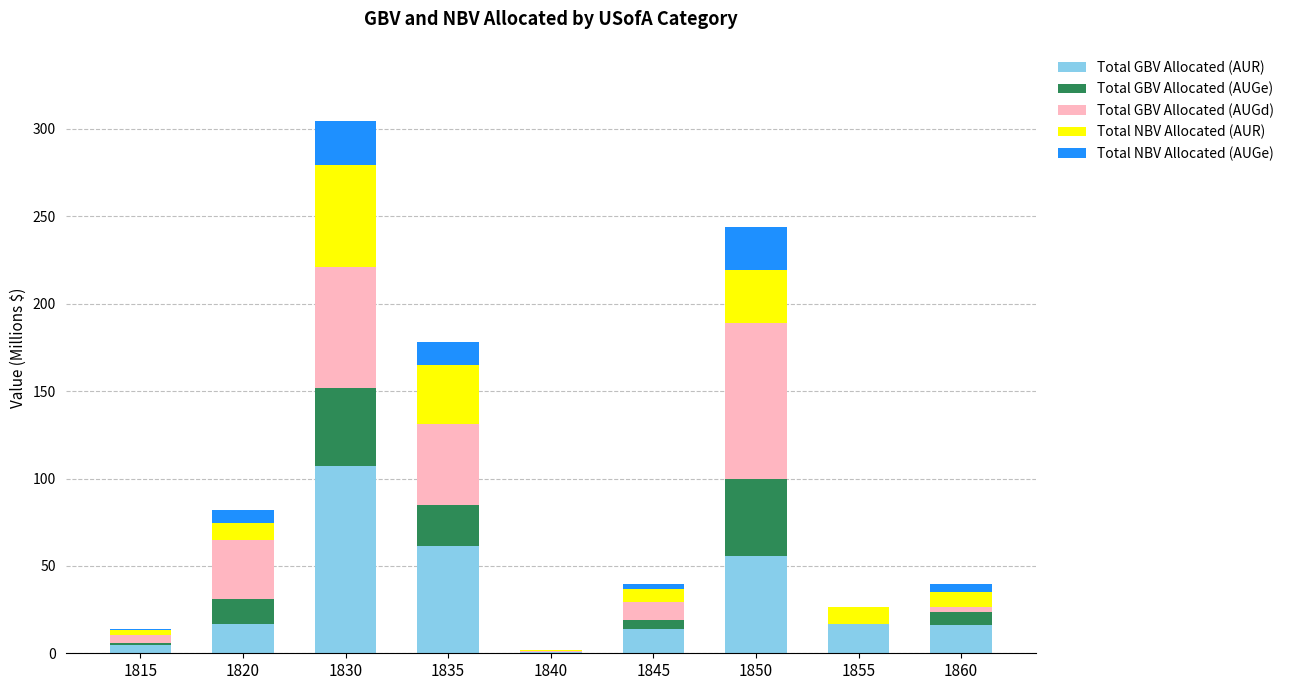

What is the maximum value for Total GBV Allocated (AUR)?

107.0